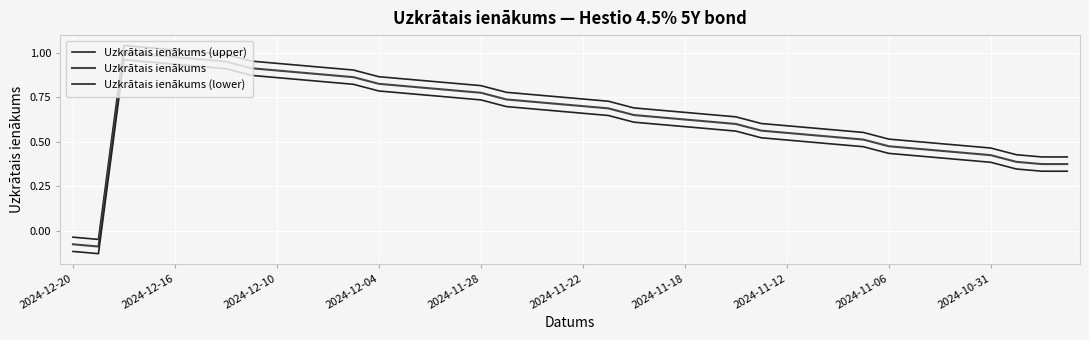

What is the maximum value for Uzkrātais ienākums (upper)?

1.0